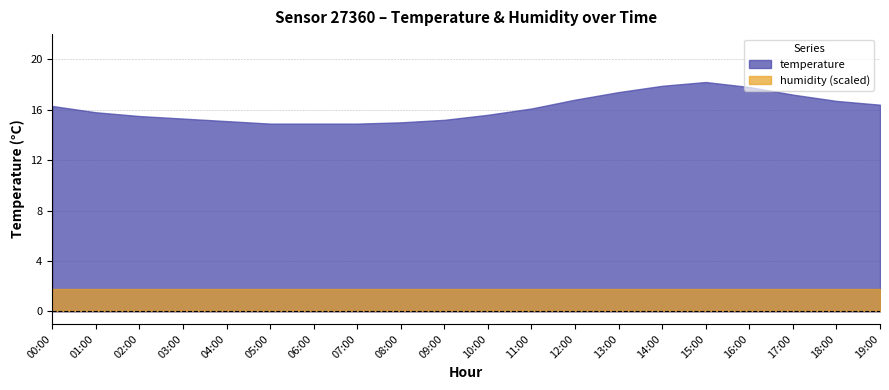

What is the total value across all series at 17:00?

19.0